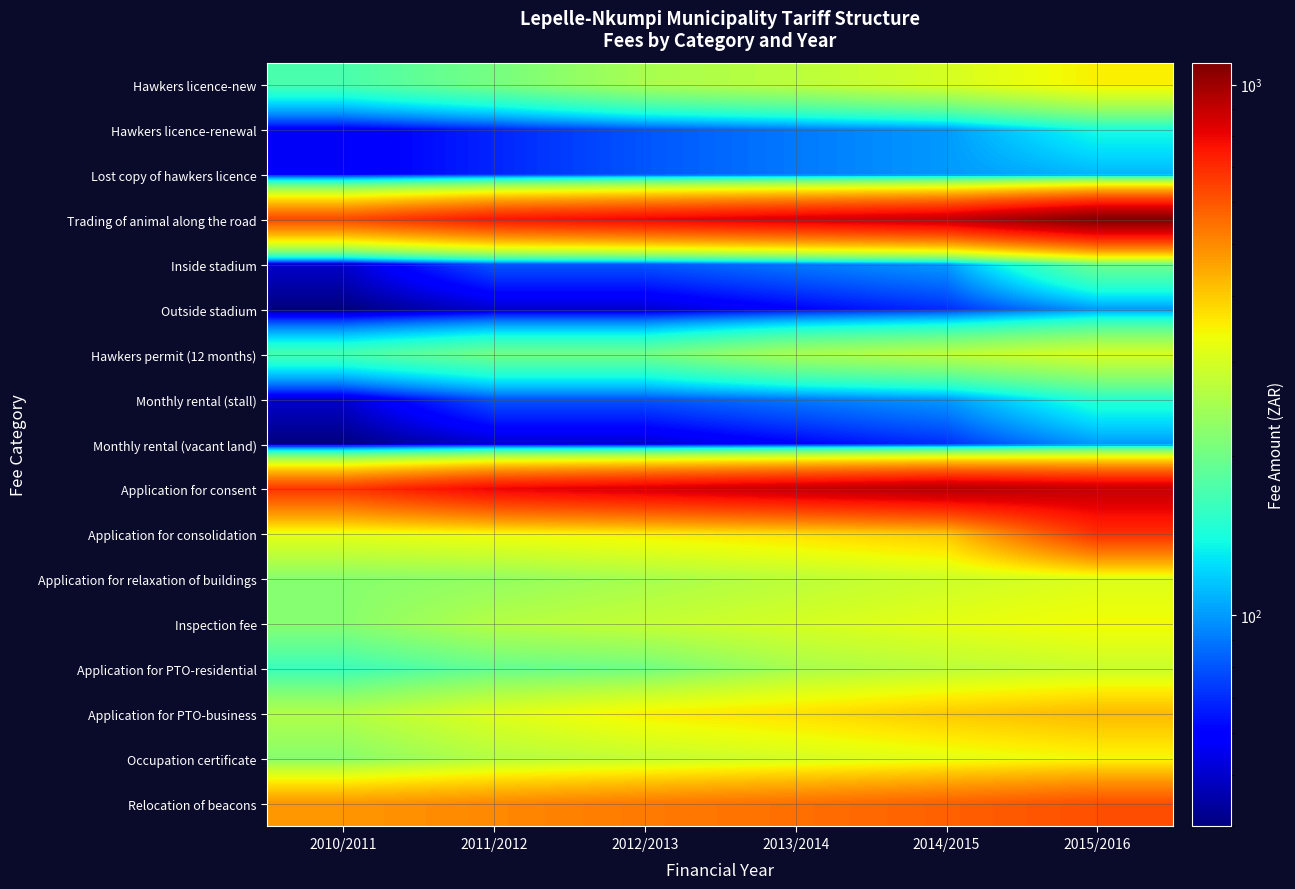

At which category does the chart reach its minimum across all series?

2010/2011